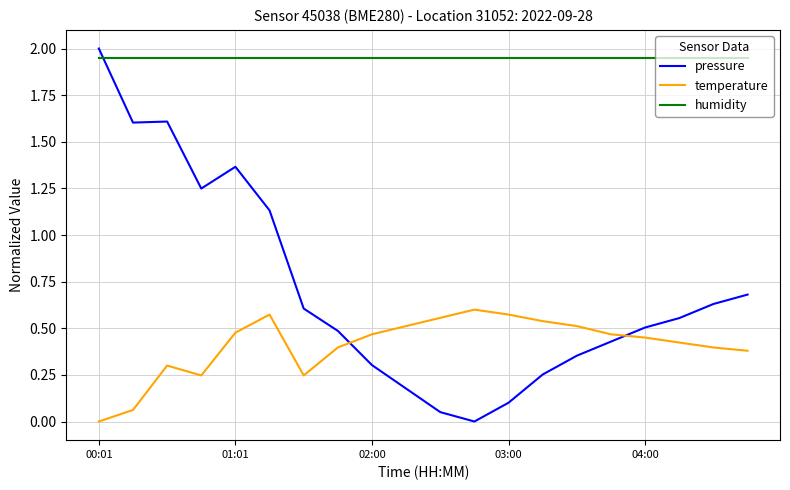

Rank the series by their maximum value, from lowest to highest.

temperature, humidity, pressure